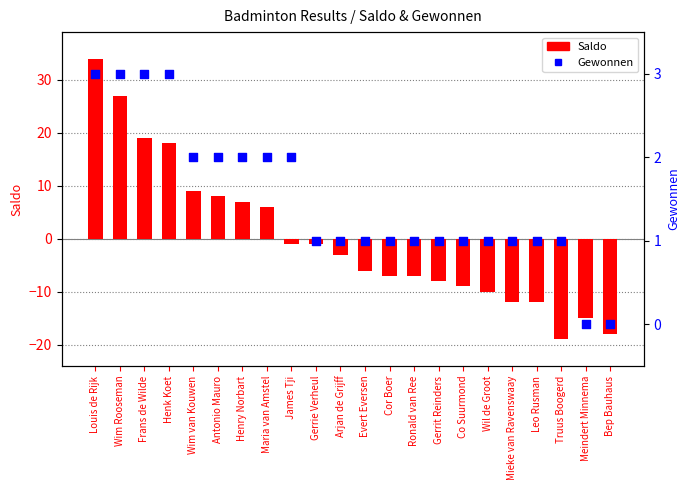

At which category is the sum across all series the highest?

Louis de Rijk